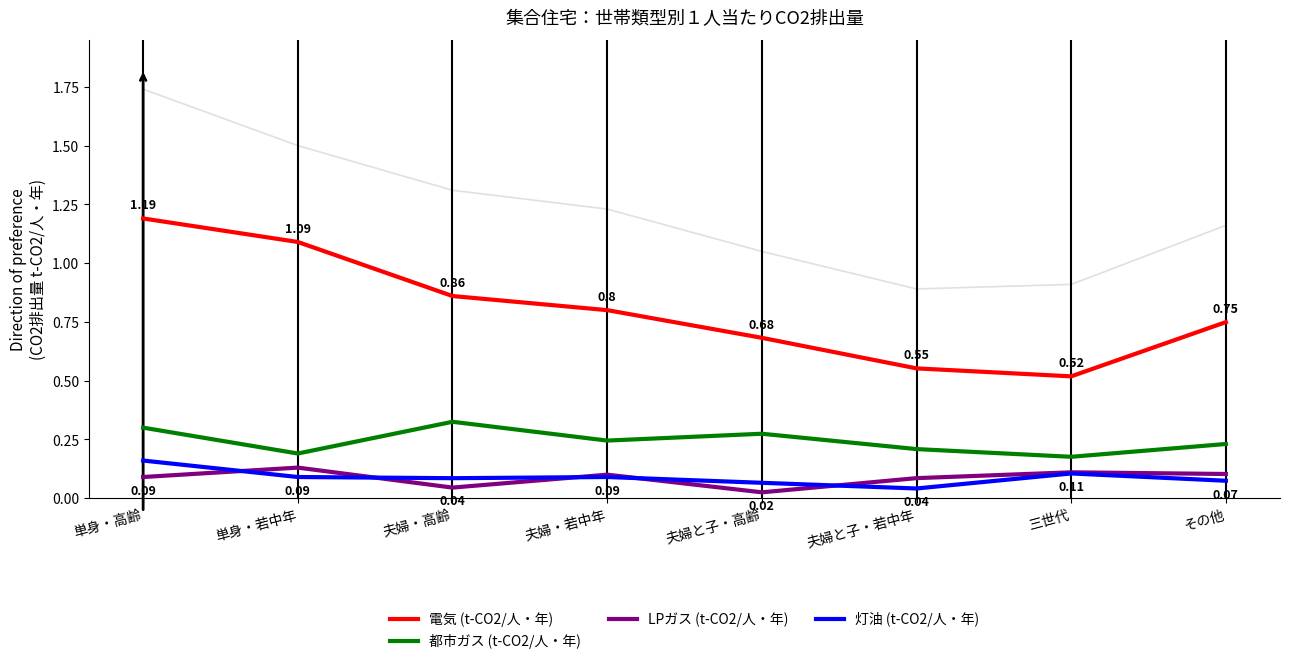

Read the 電気 (t-CO2/人・年) value at その他.

0.7